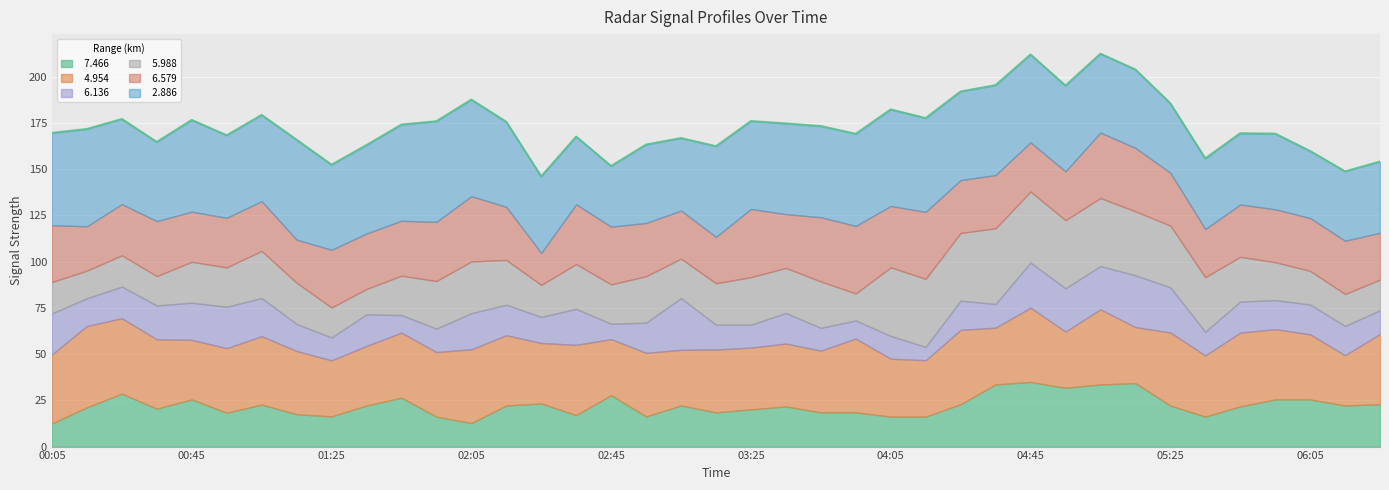

At how many categories does at least one series exceed 19?

39